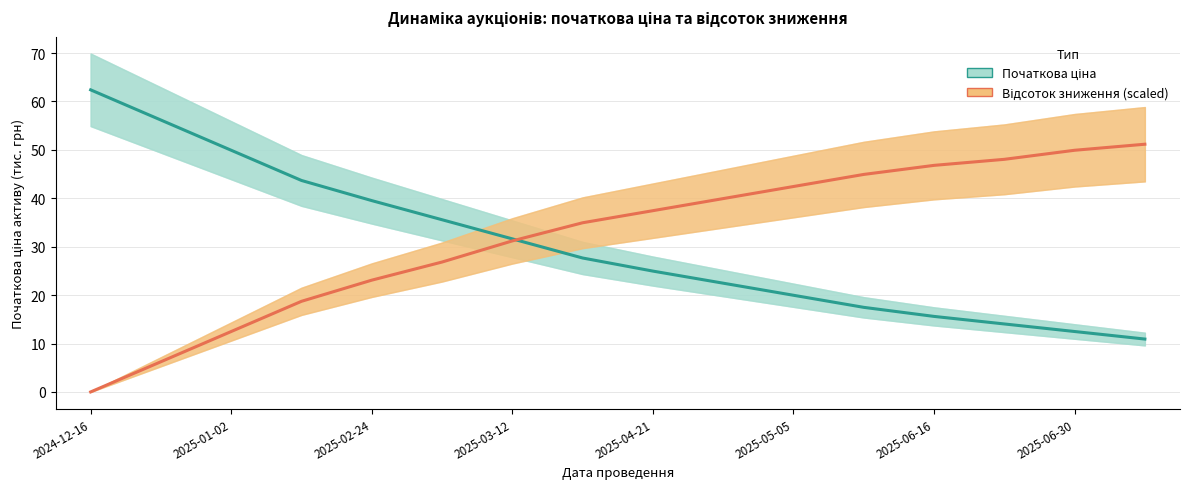

What is the total value across all series at 2024-12-16?

62.4